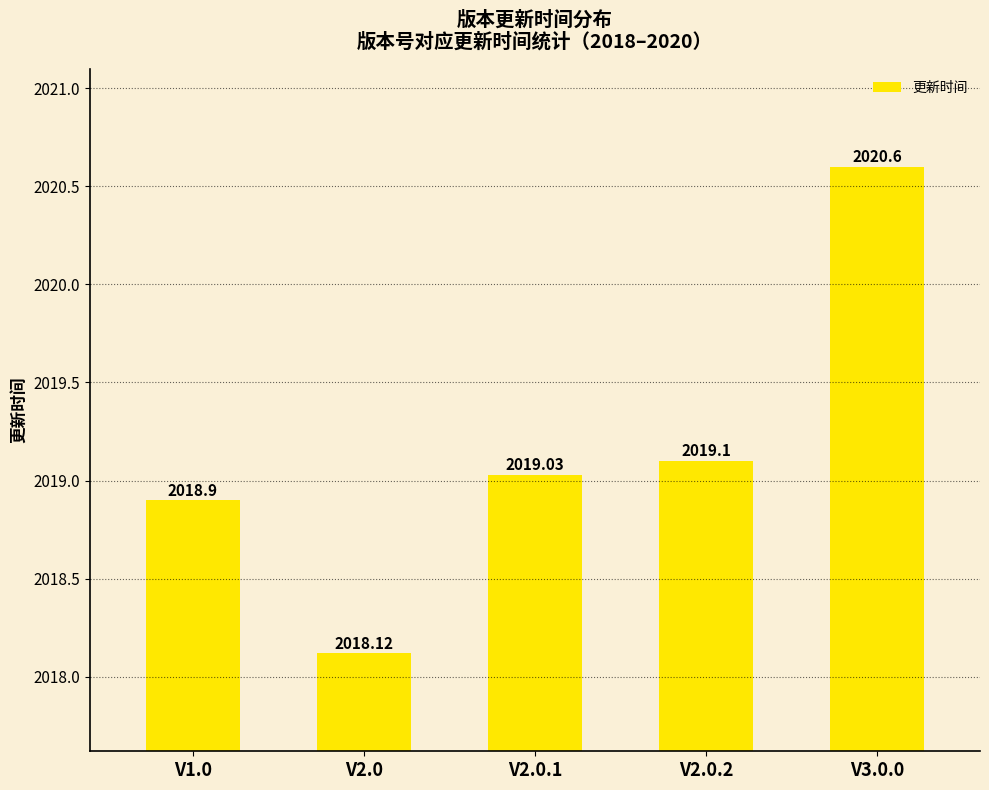

Count the number of categories in the chart.

5